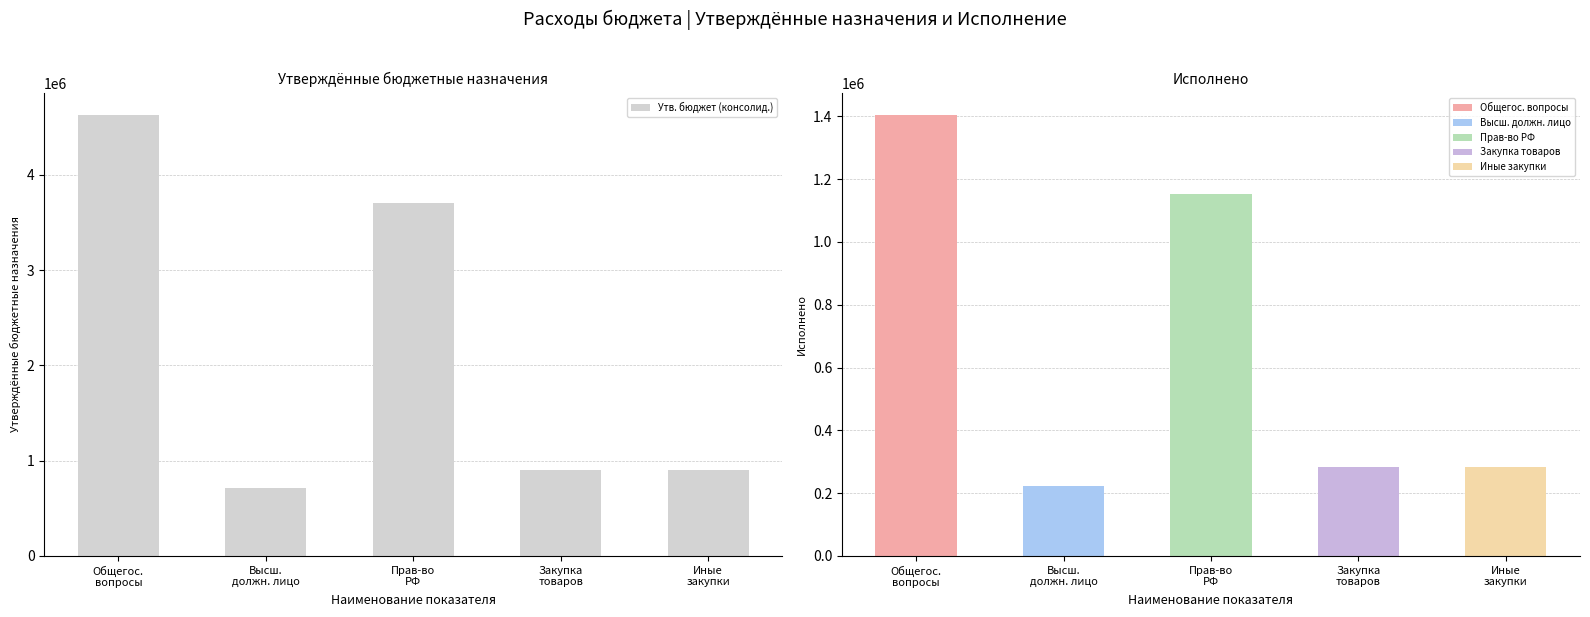

What is the lowest value of the Утв. бюджет (консолид.) series?

717300.0